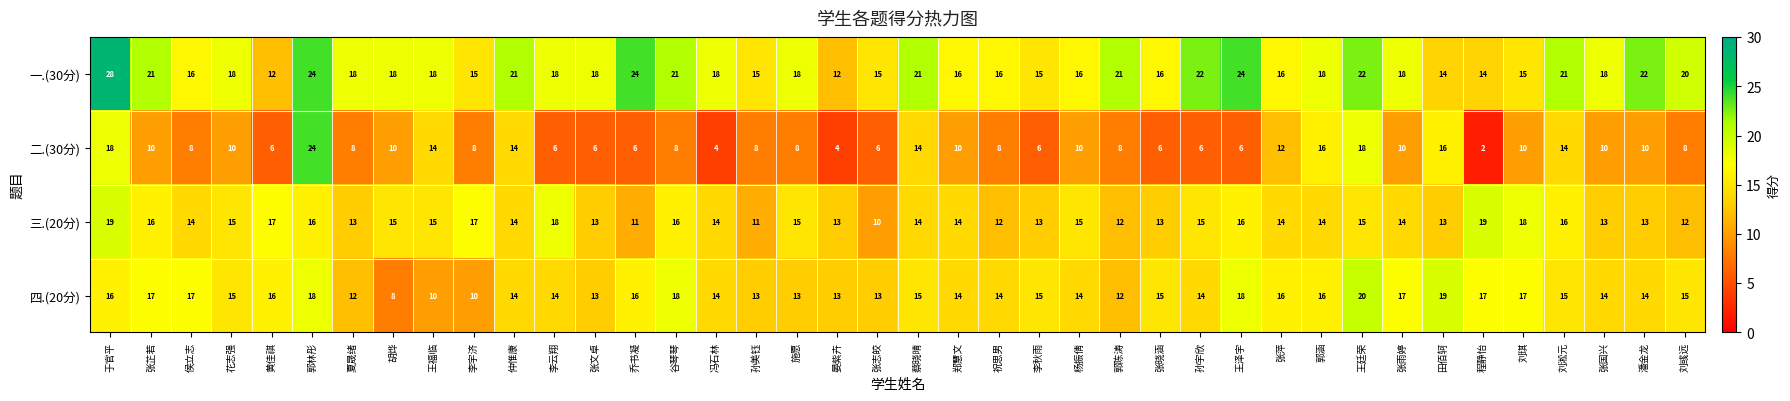

What is the approximate value of 四.(20分) at 张志皎, to the nearest 10?

10